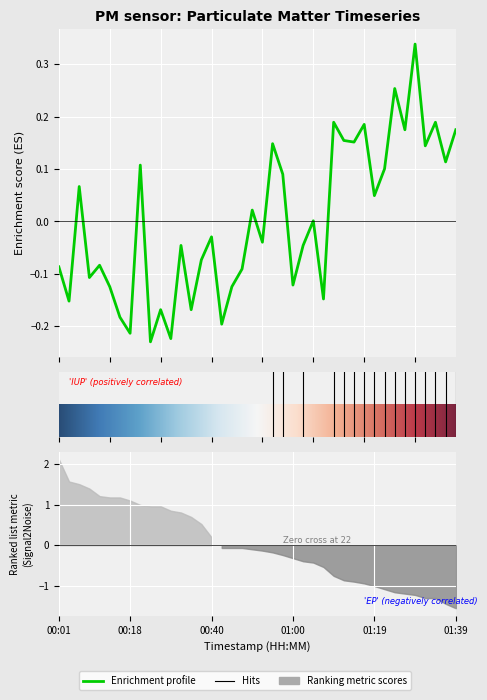

How many positive values are there?

19